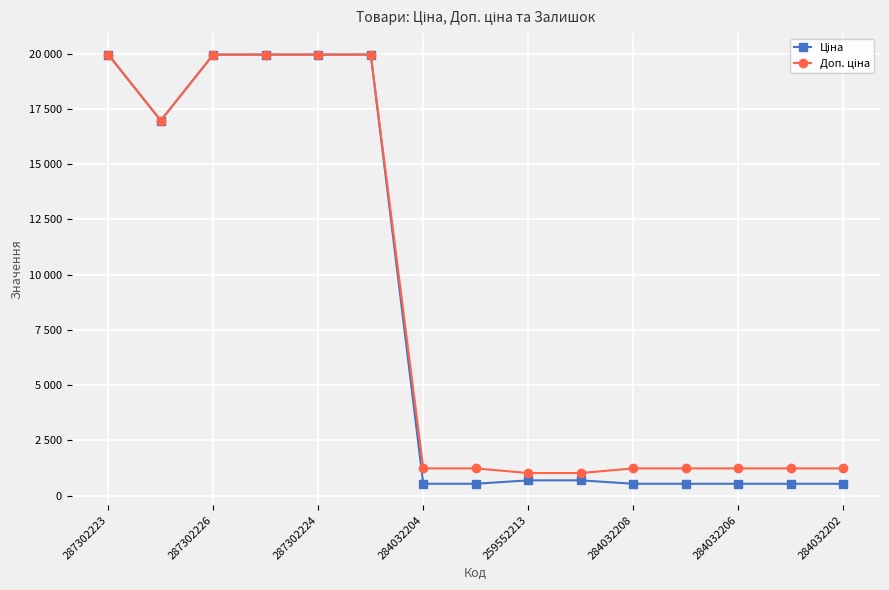

True or false: Доп. ціна has more than 0 interior local peaks.

False